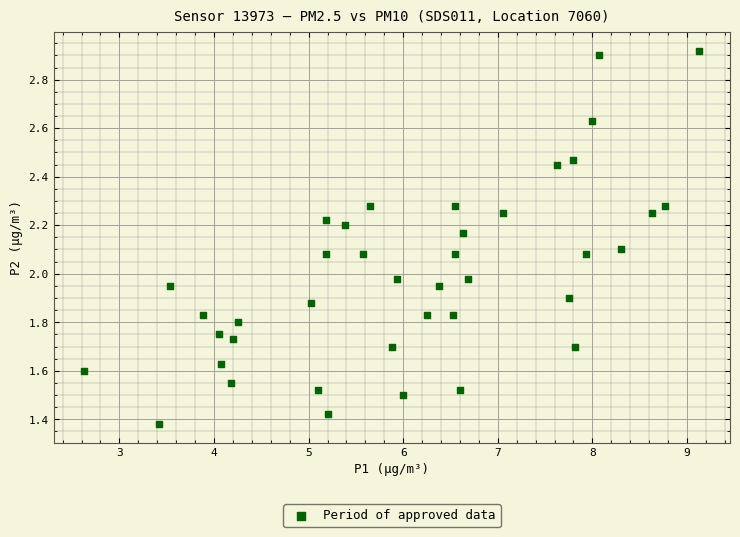

What is the range of X values (max minus min)?

6.5